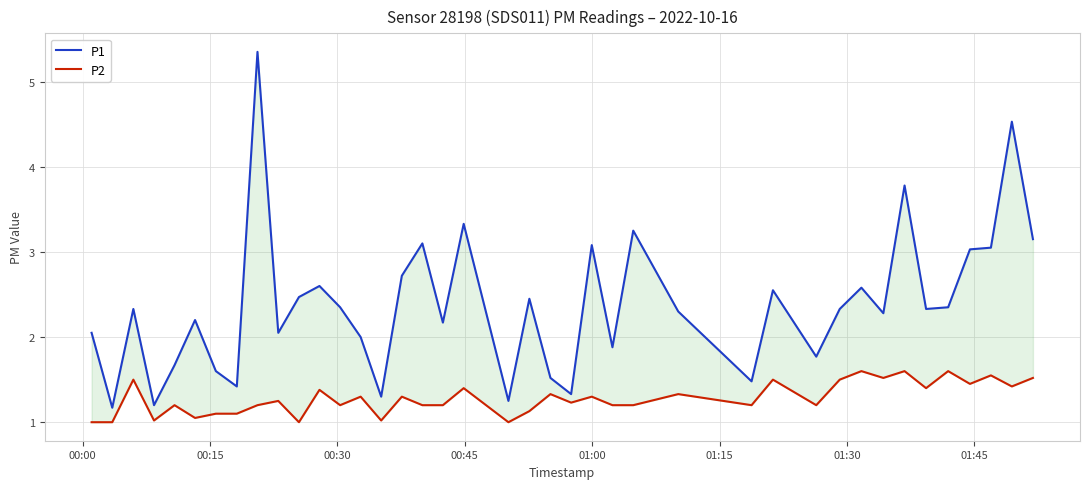

How many lines are shown in the chart?

2